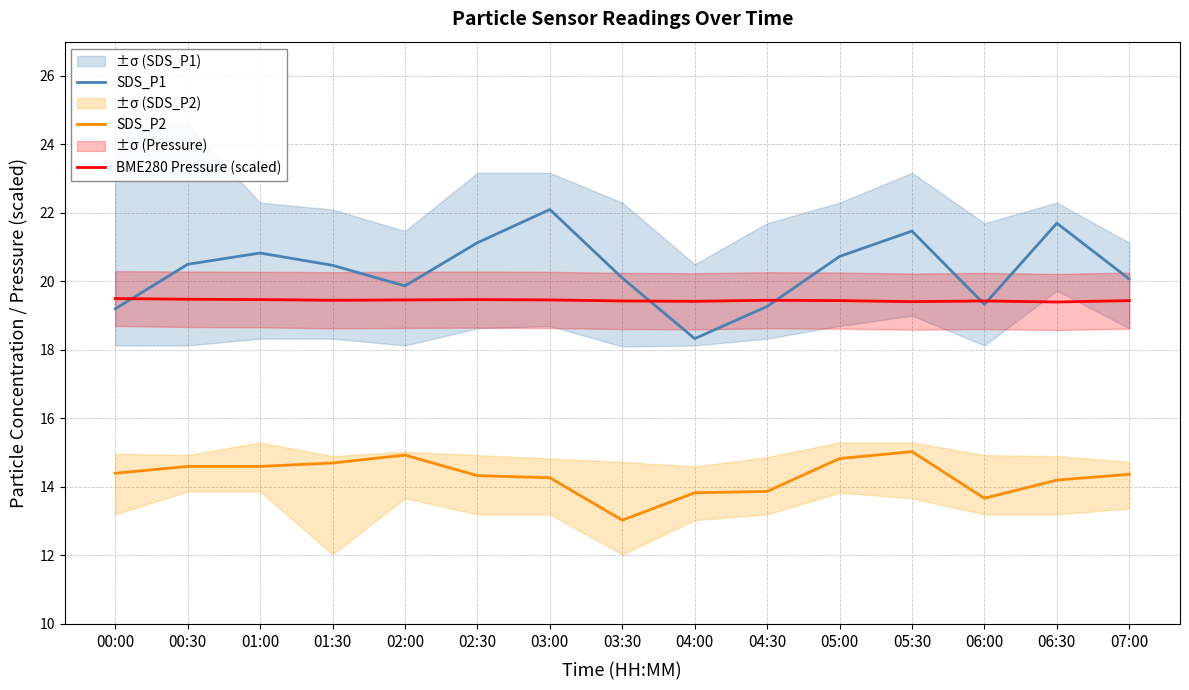

At which label is SDS_P2 closest to 14?

04:30